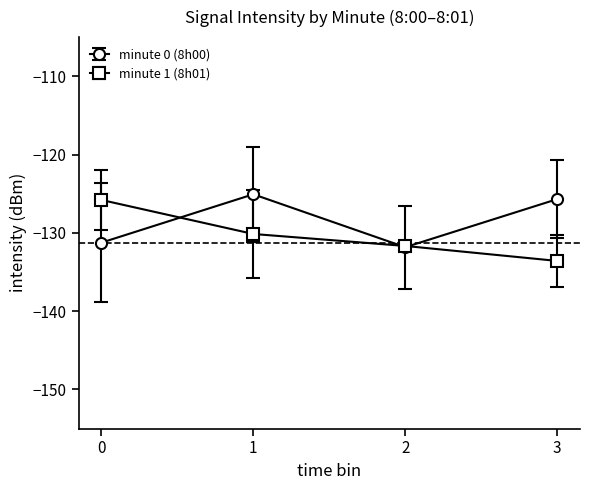

The value of minute 0 (8h00) at 2 is -221.7. True or false?

False